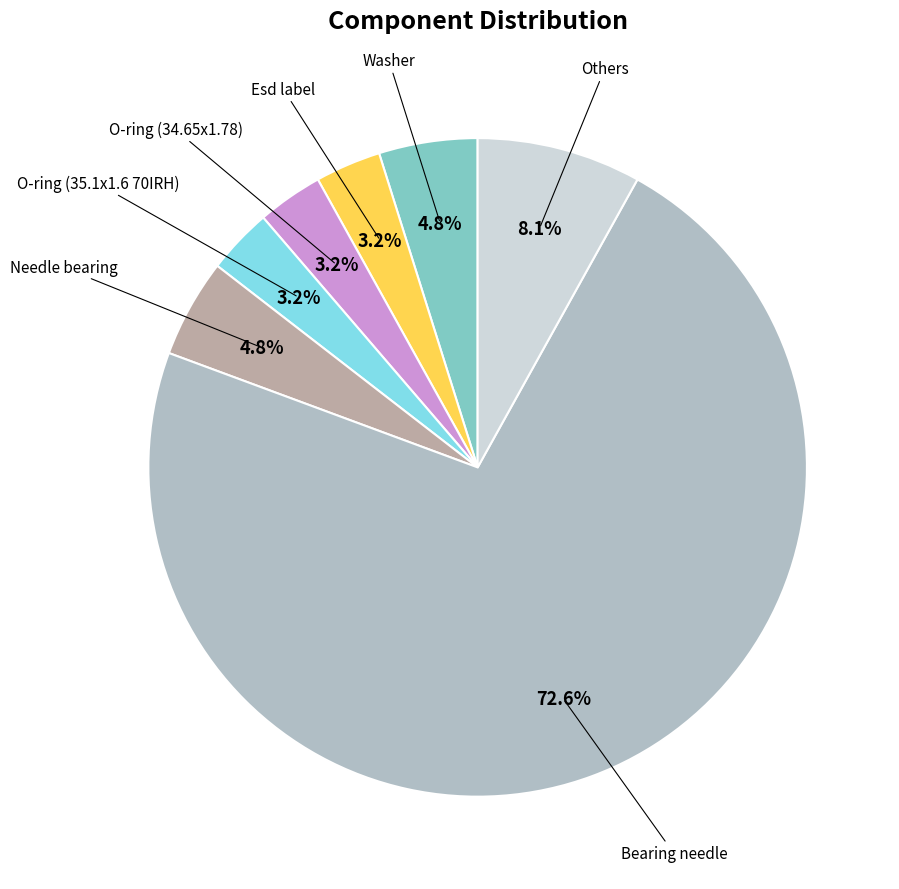

Is there any slice that represents more than half of the pie?

Yes